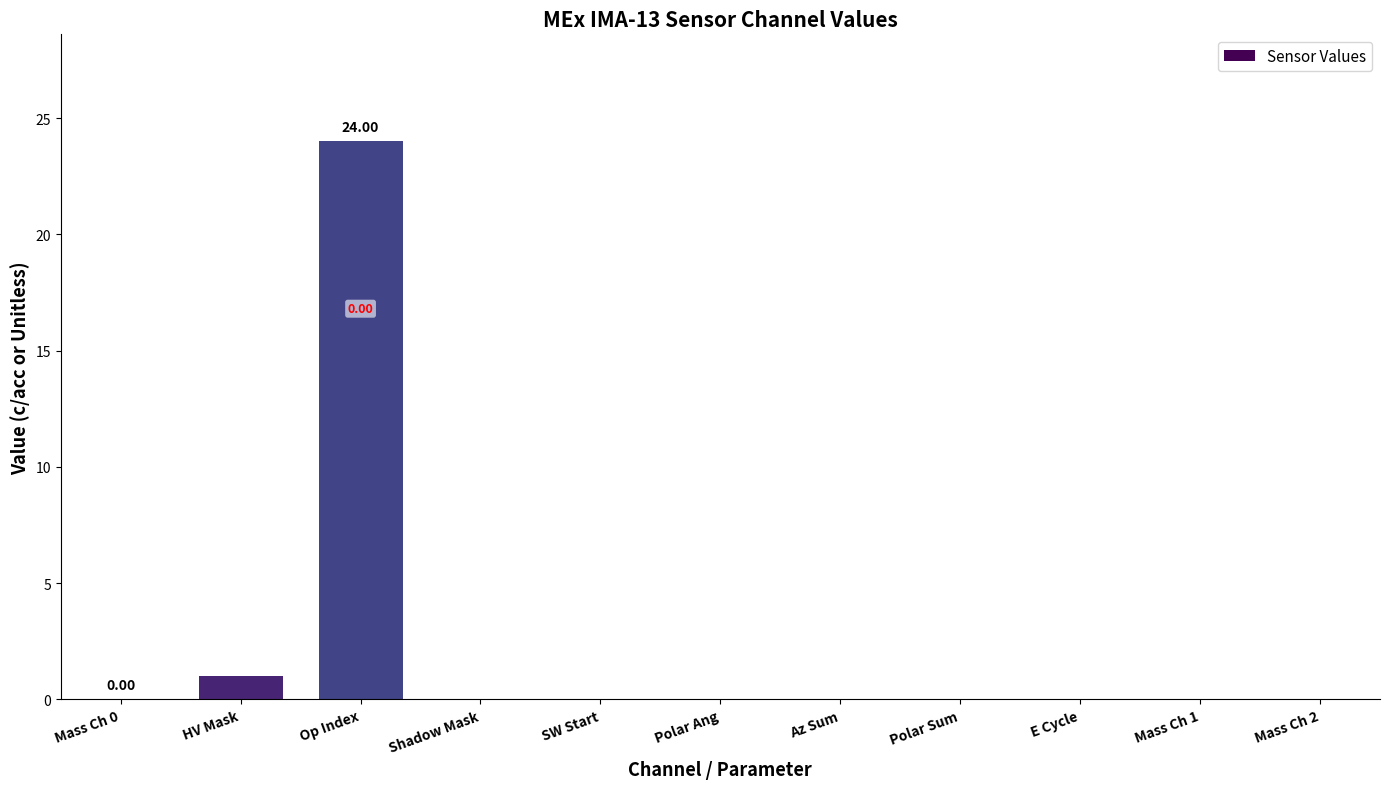

At which category does the chart reach its peak across all series?

Op Index